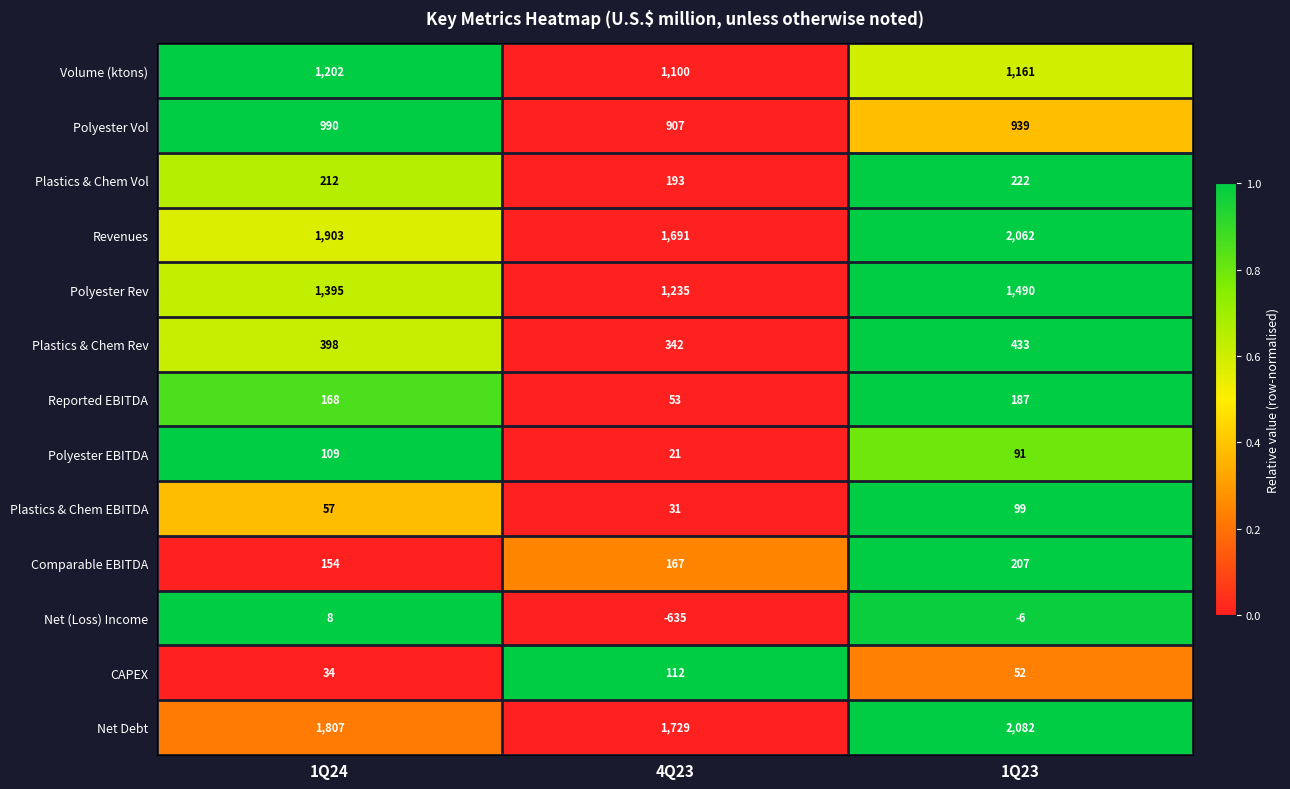

What is the sum of the Plastics & Chem Rev values at 1Q24 and 1Q23?

831